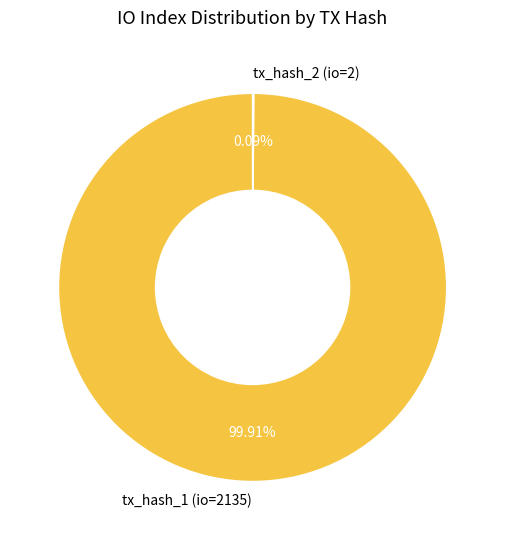

To the nearest percent, what percentage of the pie is tx_hash_1 (io=2135)?

100%